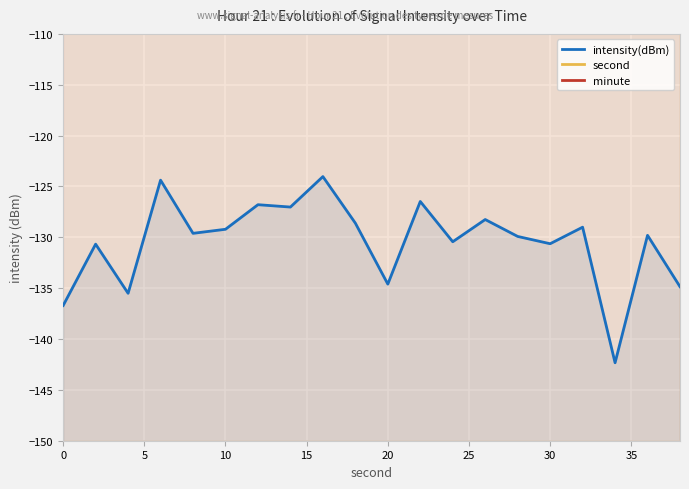

True or false: intensity(dBm) and minute intersect in this chart.

False